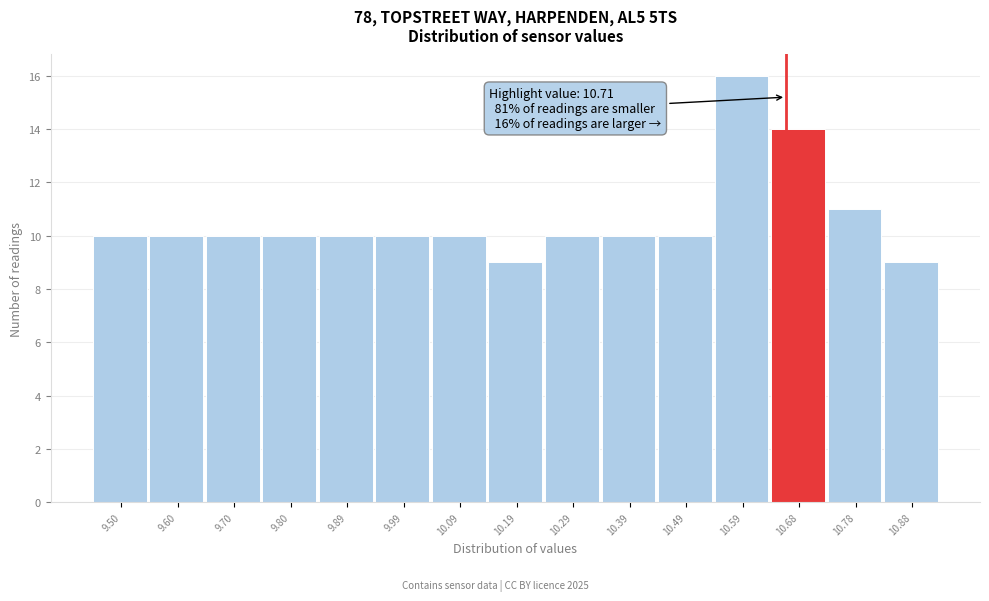

Reading right to left, extract all data points from this chart.

9	11	14	16	10	10	10	9	10	10	10	10	10	10	10